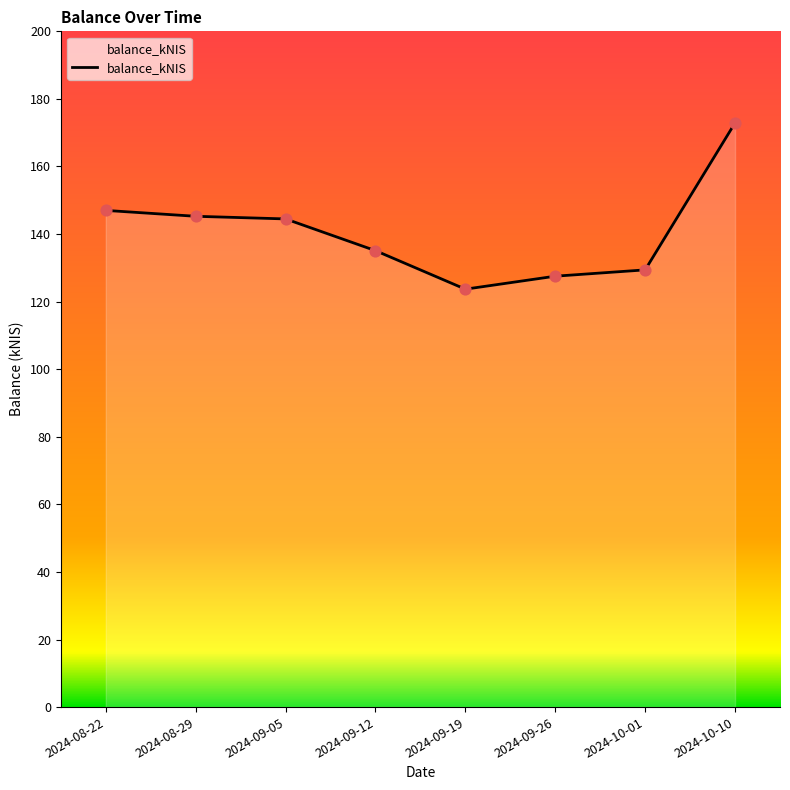

What is the change in value from 2024-09-12 to 2024-09-19?

-11.4